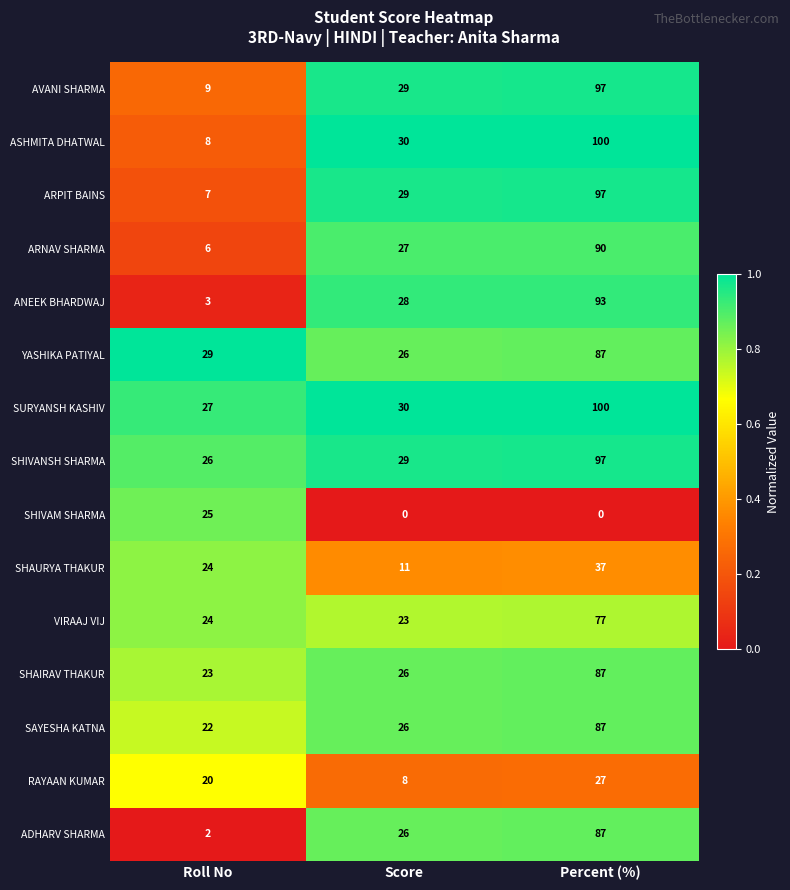

What is the difference between the second highest and minimum values in the SAYESHA KATNA series?

4